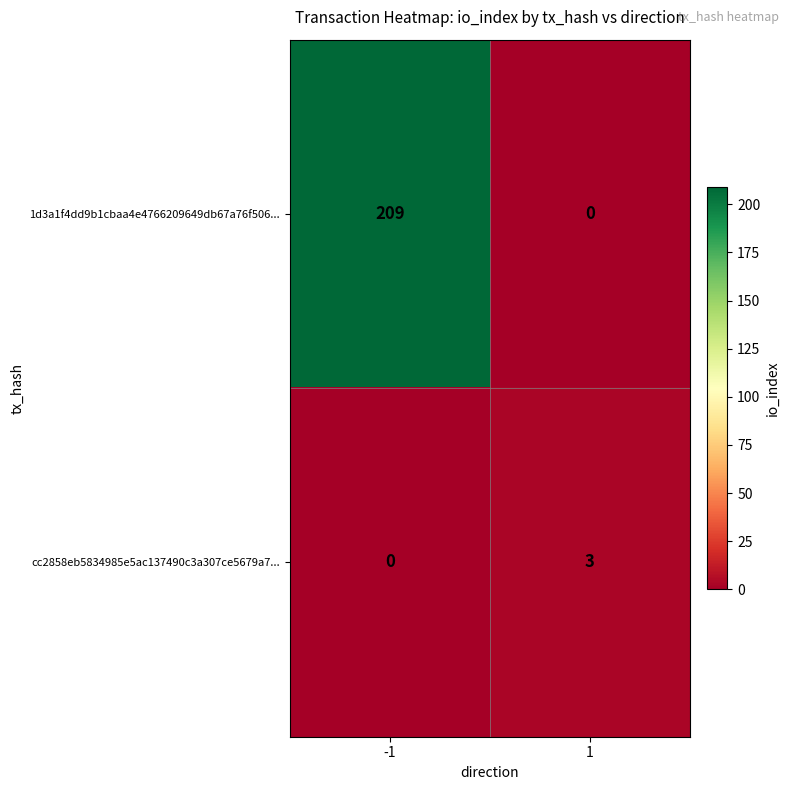

Between -1 and 1, which series saw the biggest shift?

1d3a1f4dd9b1cbaa4e4766209649db67a76f506...